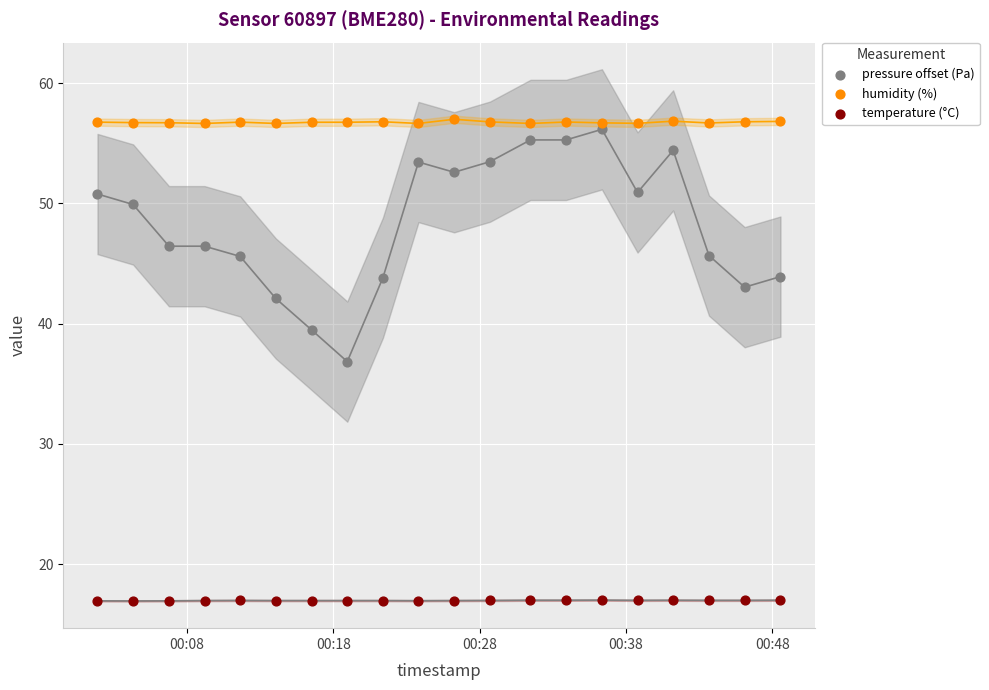

Across all data points, what is the range of Y values (max minus min)?

40.1